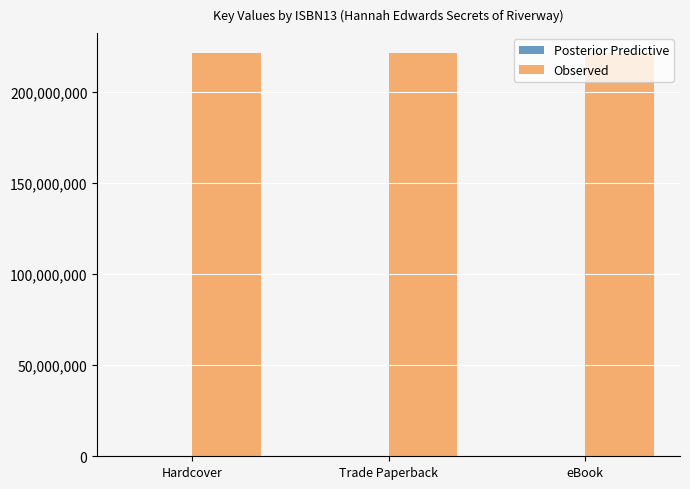

What is the maximum value for Observed?

221207869.0